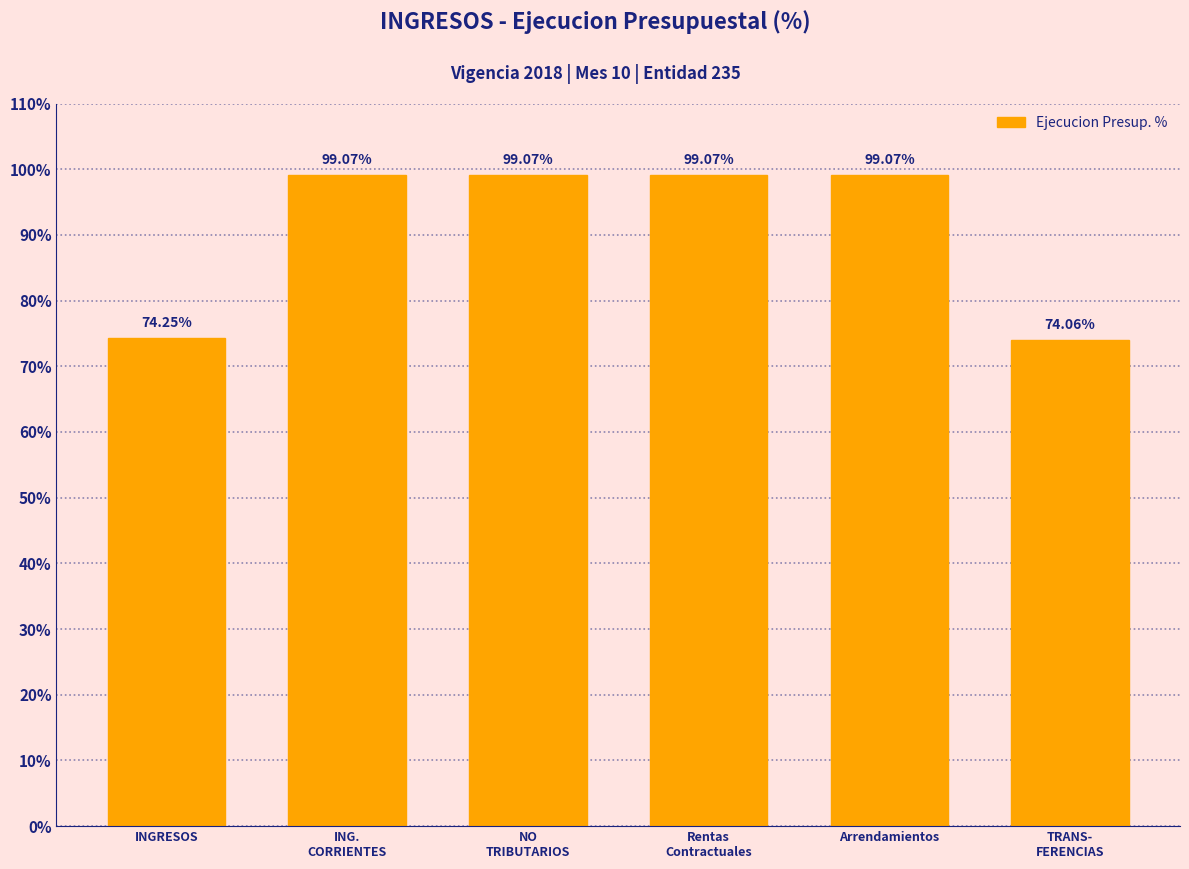

Where does the data first go above 99?

ING.
CORRIENTES